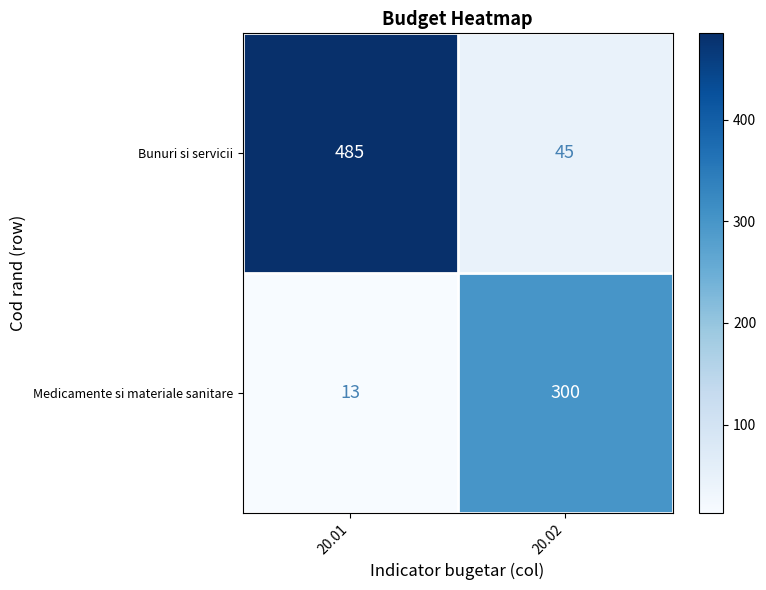

The value of Medicamente si materiale sanitare at 20.02 is 300. True or false?

True